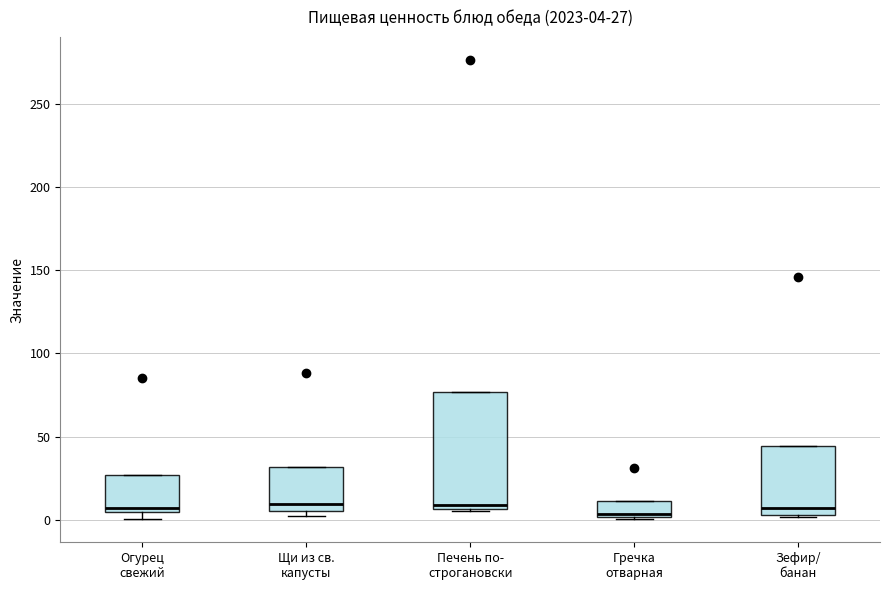

Which box is the tallest, from its lower edge to its upper edge?

Печень по- строгановски